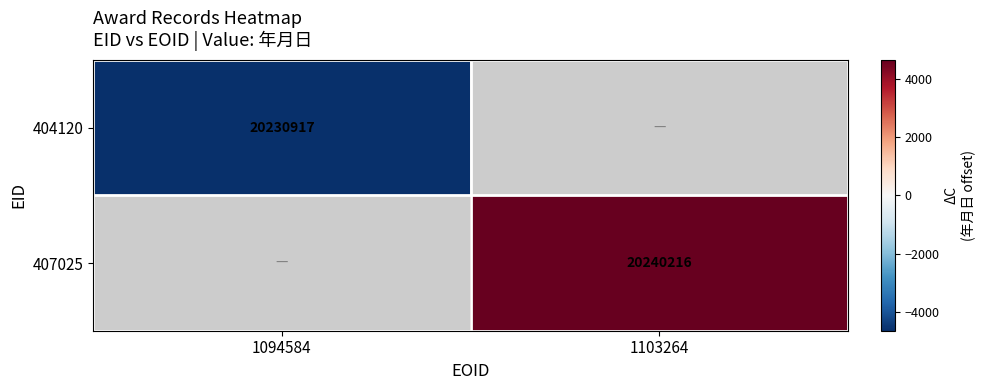

How many categories are shown in the chart?

2